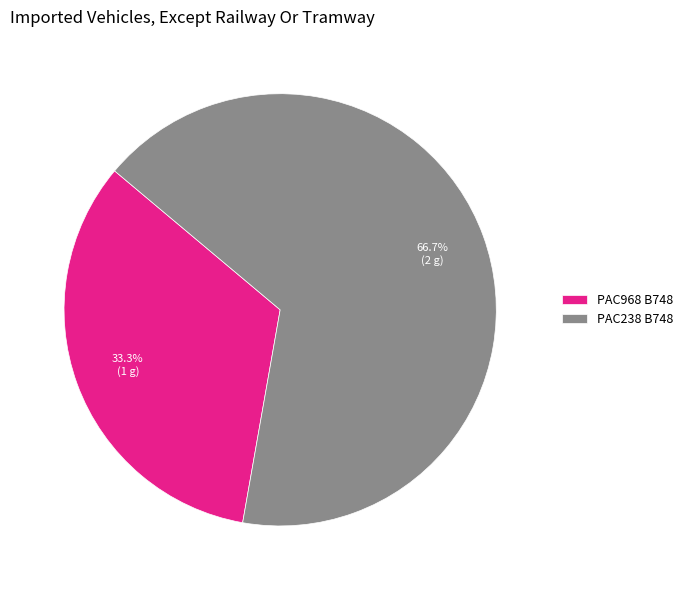

Approximately how many times larger is the value at PAC968 B748 compared to PAC238 B748?

0.5